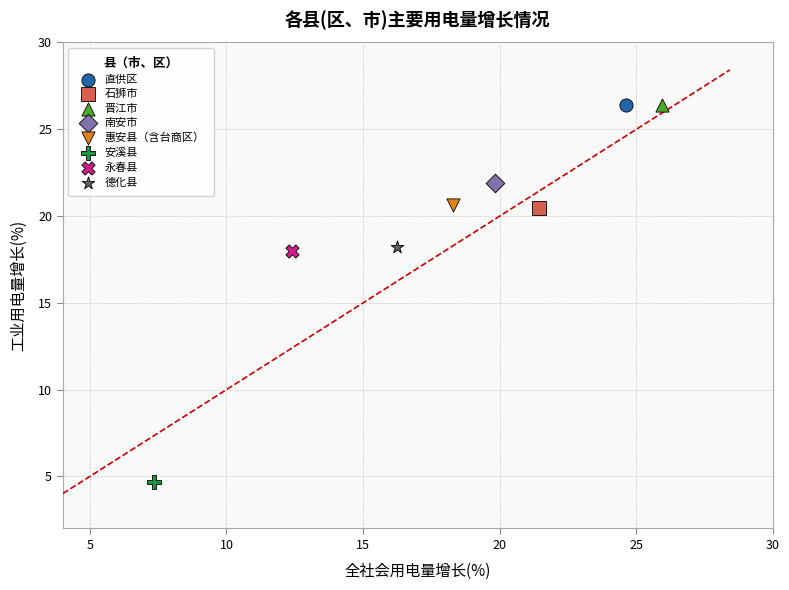

What are all the series names shown in the legend?

直供区, 石狮市, 晋江市, 南安市, 惠安县（含台商区）, 安溪县, 永春县, 德化县